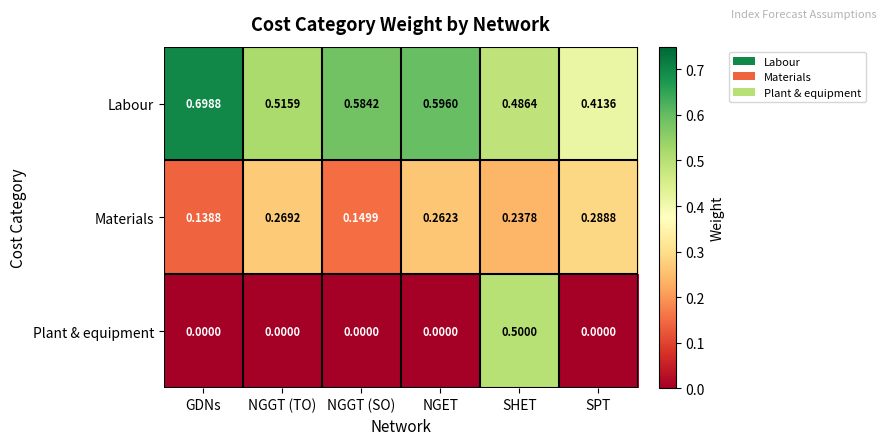

Which series has the largest total across all categories?

Labour